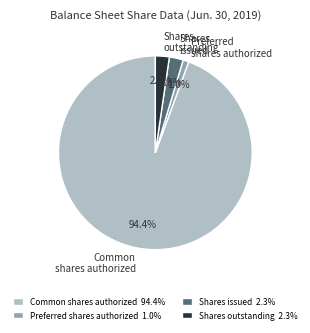

Is Common shares authorized the majority of the pie?

Yes